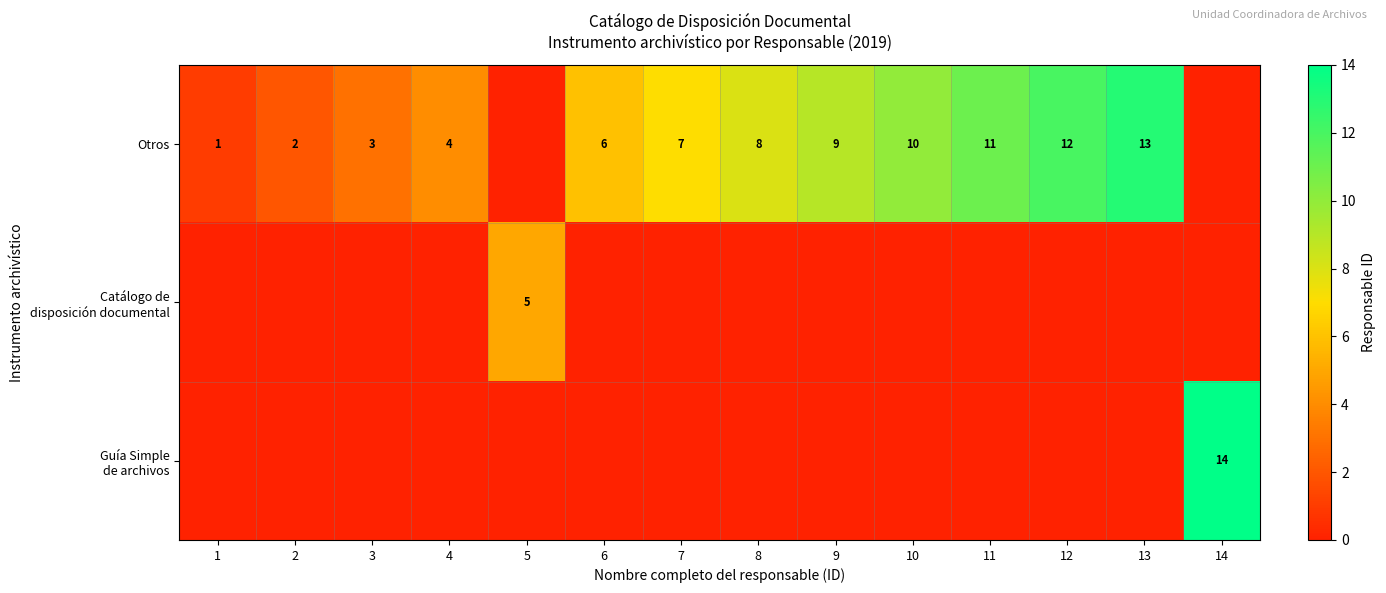

What is the sum of the Otros values at 8 and 6?

14